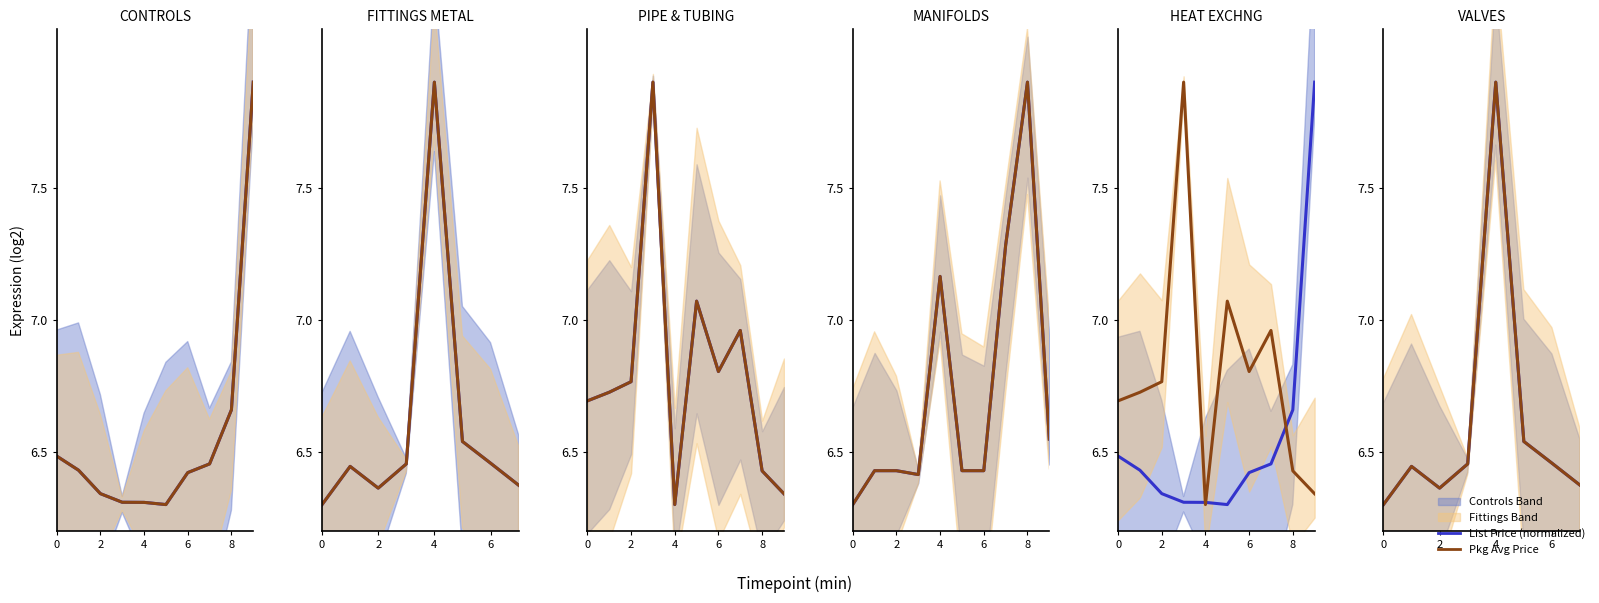

The Pkg Avg Price series shows 6.4 at 7. True or false?

True